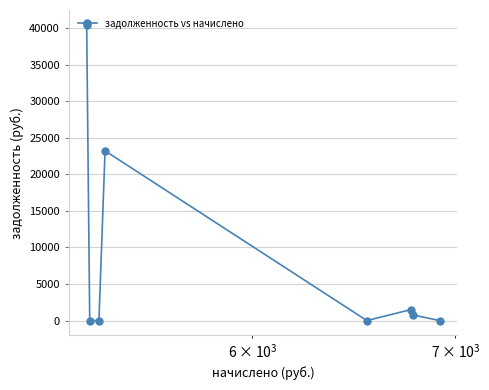

True or false: there are more than 0 points higher than both neighbors.

True